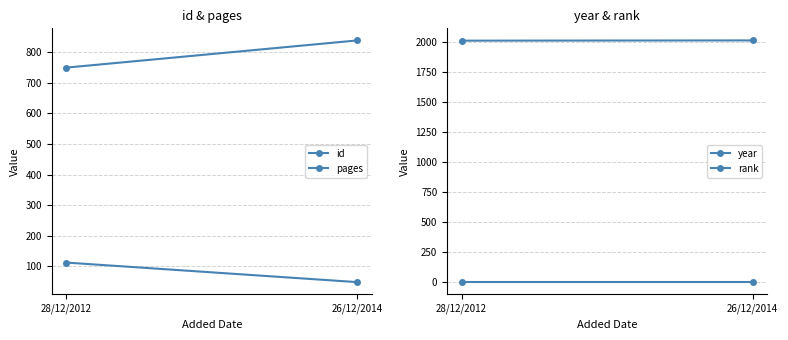

What are all the series names shown in the legend?

id, pages, year, rank